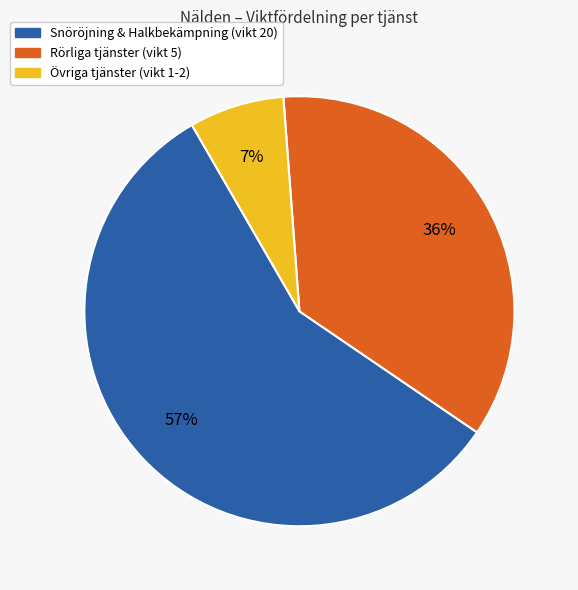

To the nearest percent, what is the difference between the largest and smallest slice percentages?

50%